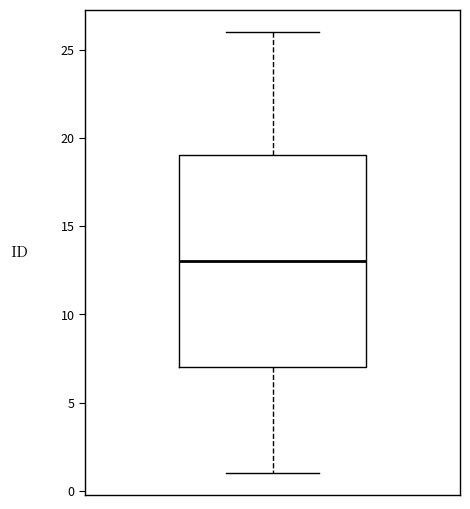

Transcribe this box plot: give where the median line is, the range the box spans, and where the two whiskers end, as read against the y-axis. The values are not printed on the chart, so give them approximately, as read against the axis.

median 13, box 7 to 19, whiskers 1 to 26